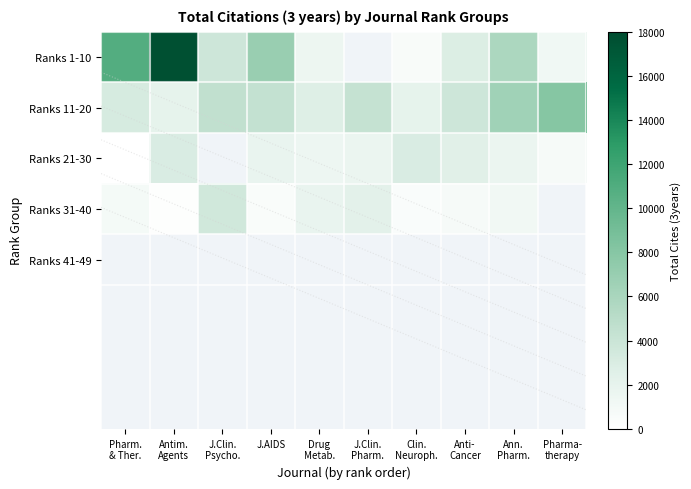

At which label does Ranks 1-10 first exceed 5810?

Pharm. & Ther.